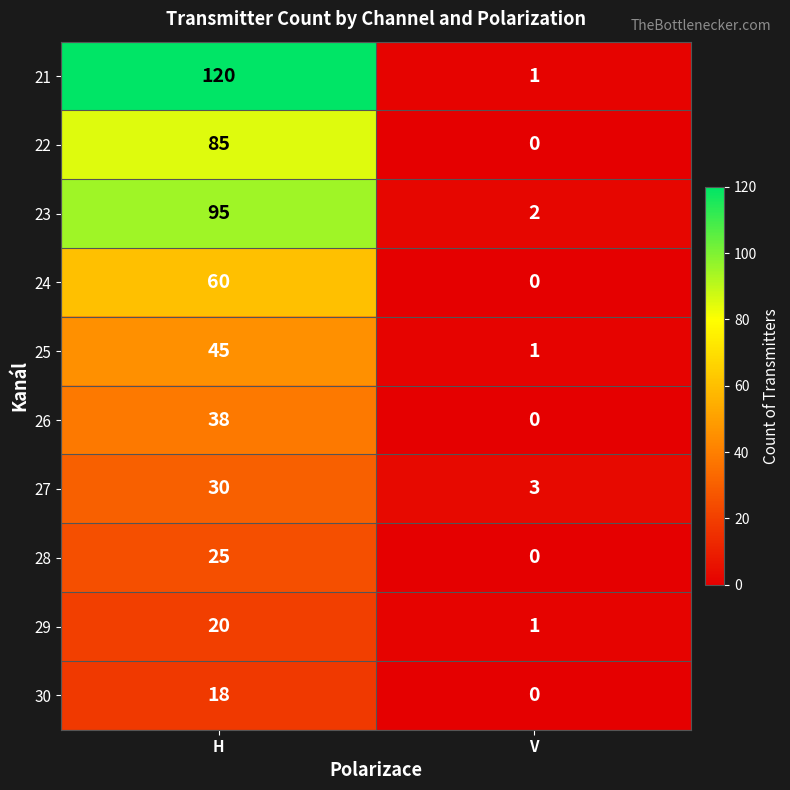

Is it true that 30 equals 11 at V?

False